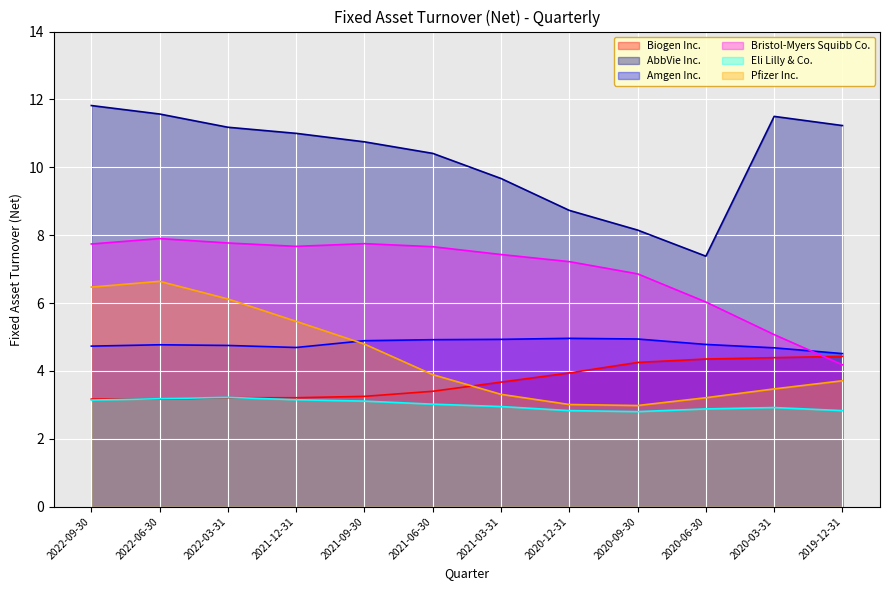

Is it true that Amgen Inc. equals 4.5 at 2019-12-31?

True